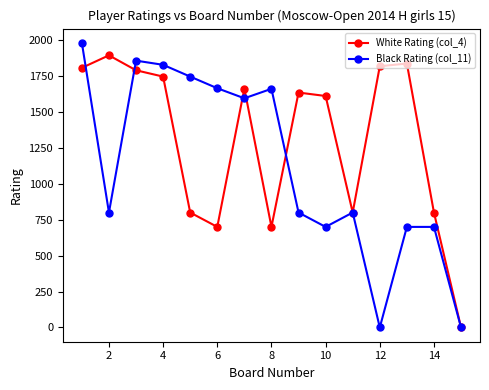

True or false: Black Rating (col_11) has more than 1 points higher than both neighbors.

True